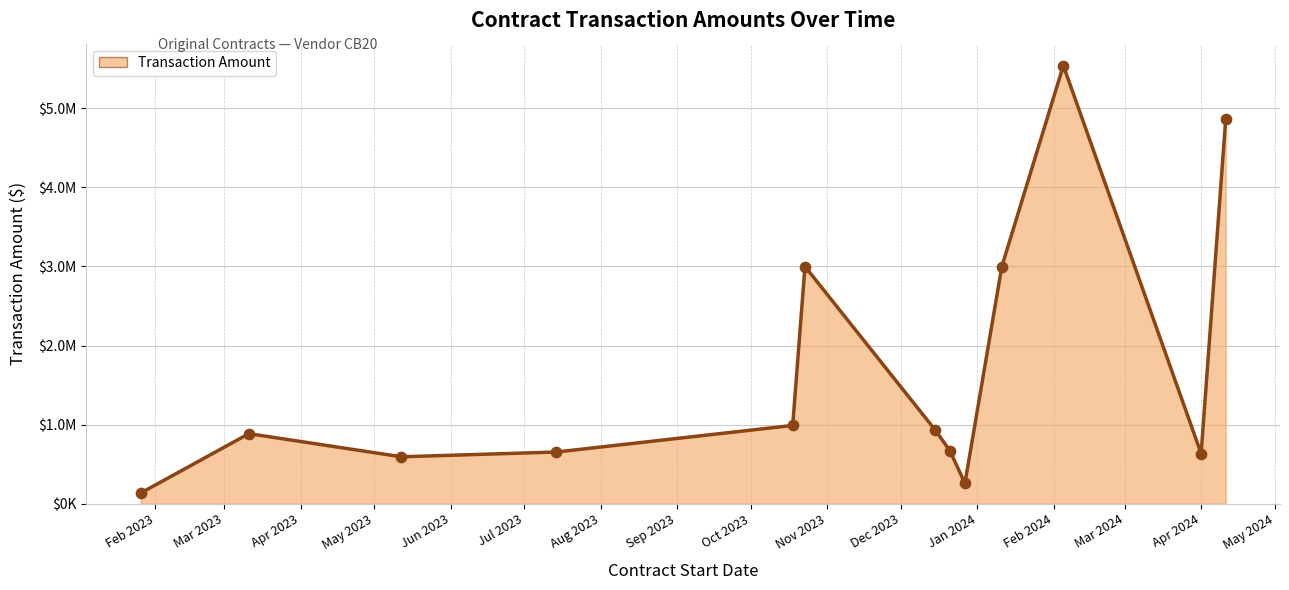

Approximately how many times larger is the value at Apr 2023 compared to Jan 2024?

0.9